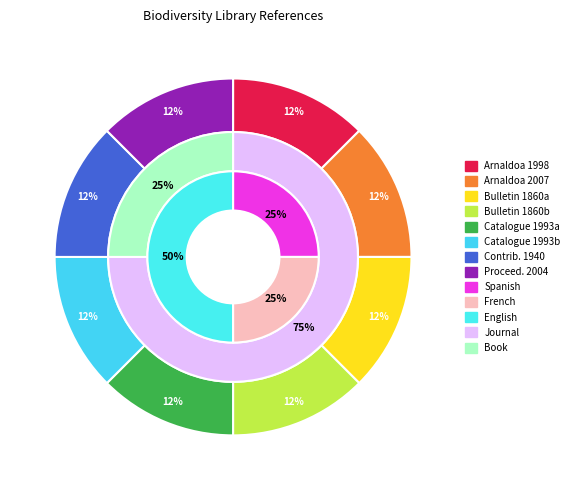

To the nearest percent, what is the average slice percentage?

12%